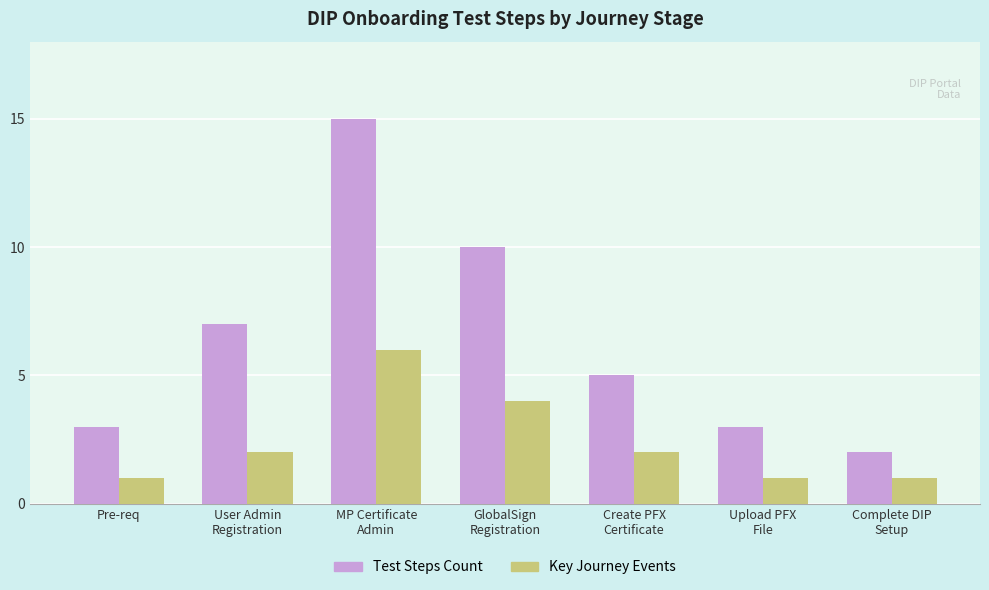

Rank the series at MP Certificate
Admin from highest to lowest value.

Test Steps Count, Key Journey Events